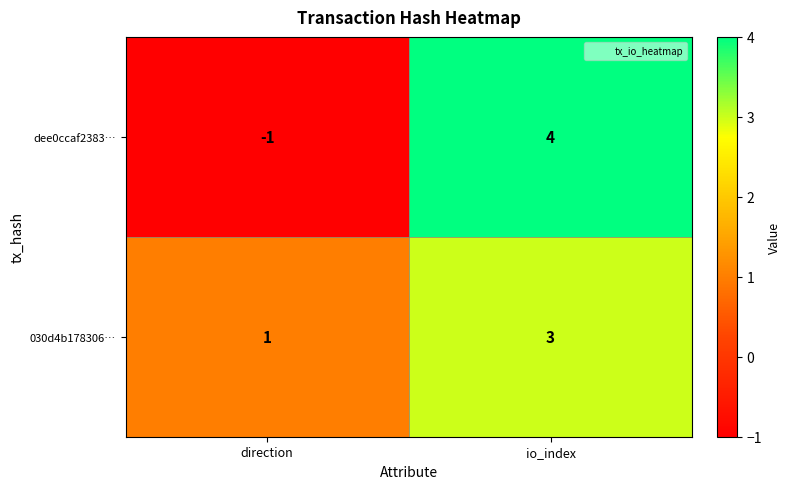

At how many categories does at least one series exceed 3?

1